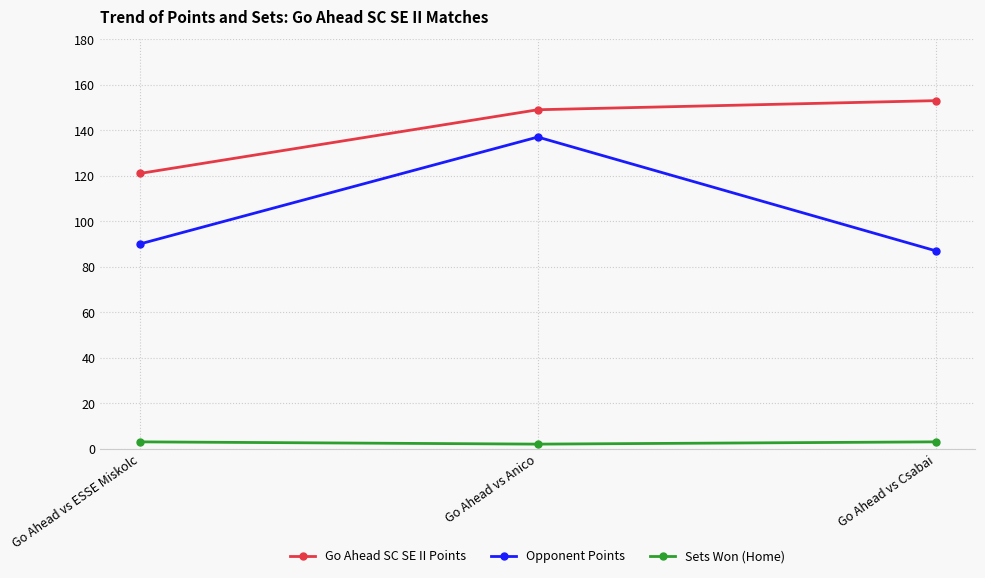

What is the difference between the maximum and minimum values in the Opponent Points series?

50